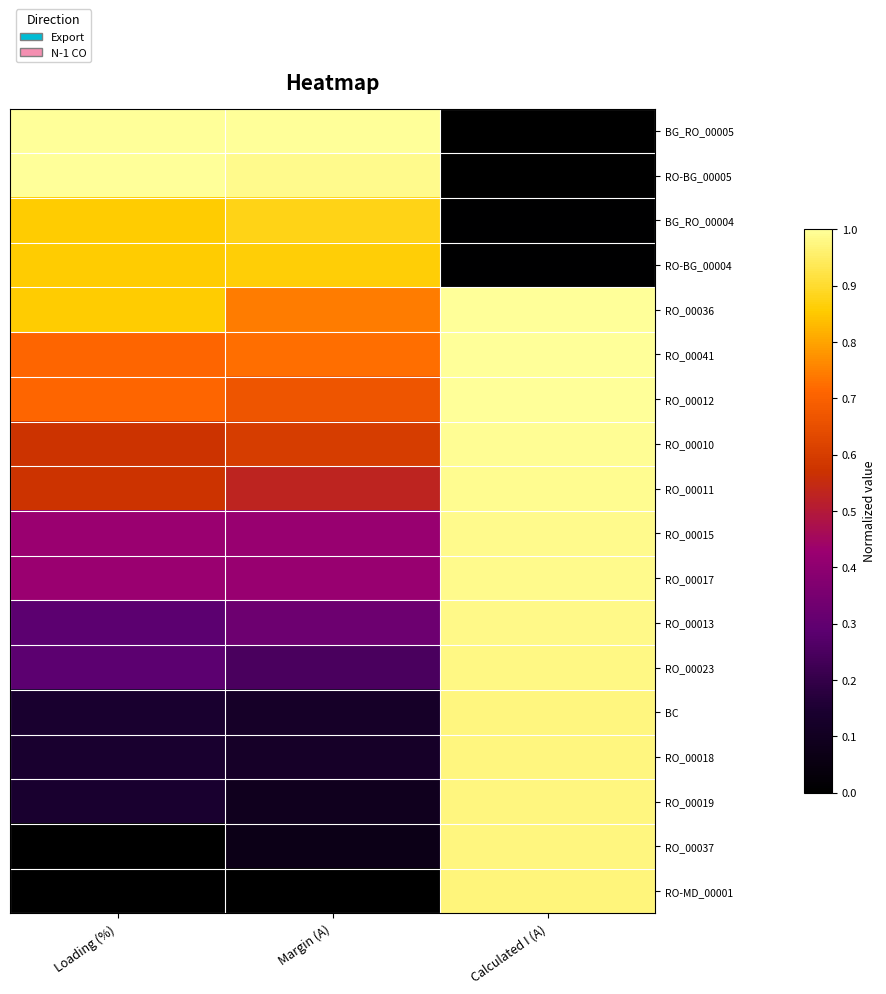

What is the maximum value shown in the chart?

1.0